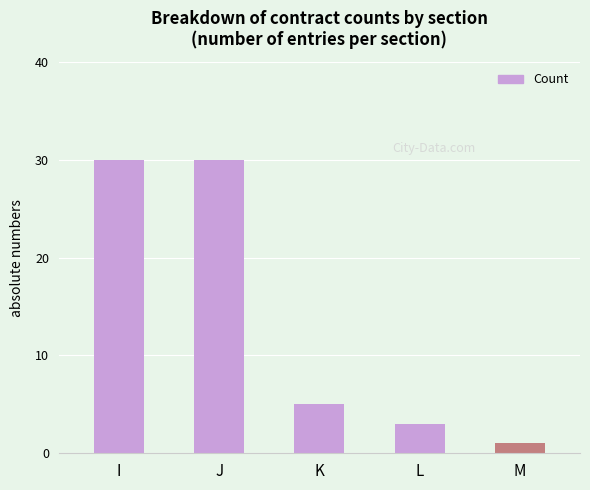

The chart shows a value of 30 at J. True or false?

True